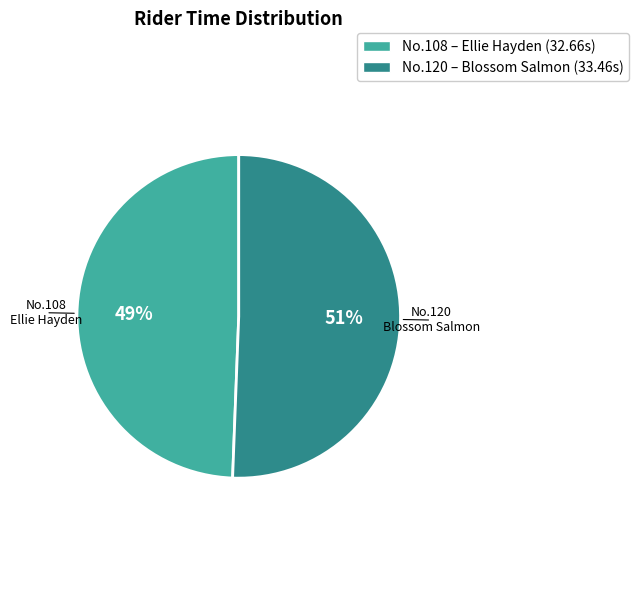

How many segments does this pie chart have?

2